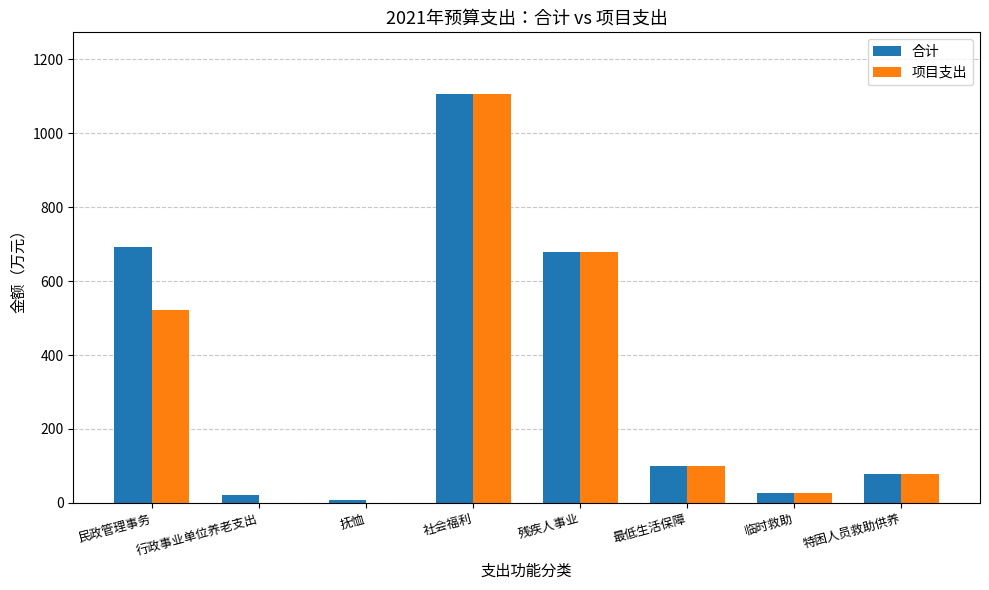

What is the sum of the 项目支出 values at 临时救助 and 民政管理事务?

550.2